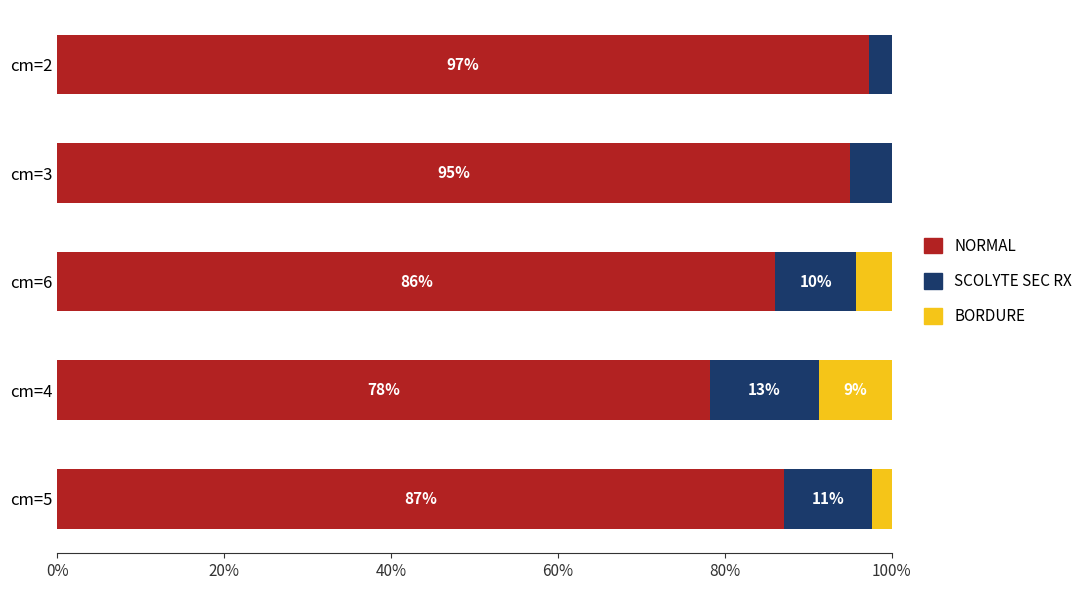

Which category has the highest value in the NORMAL series?

cm=2